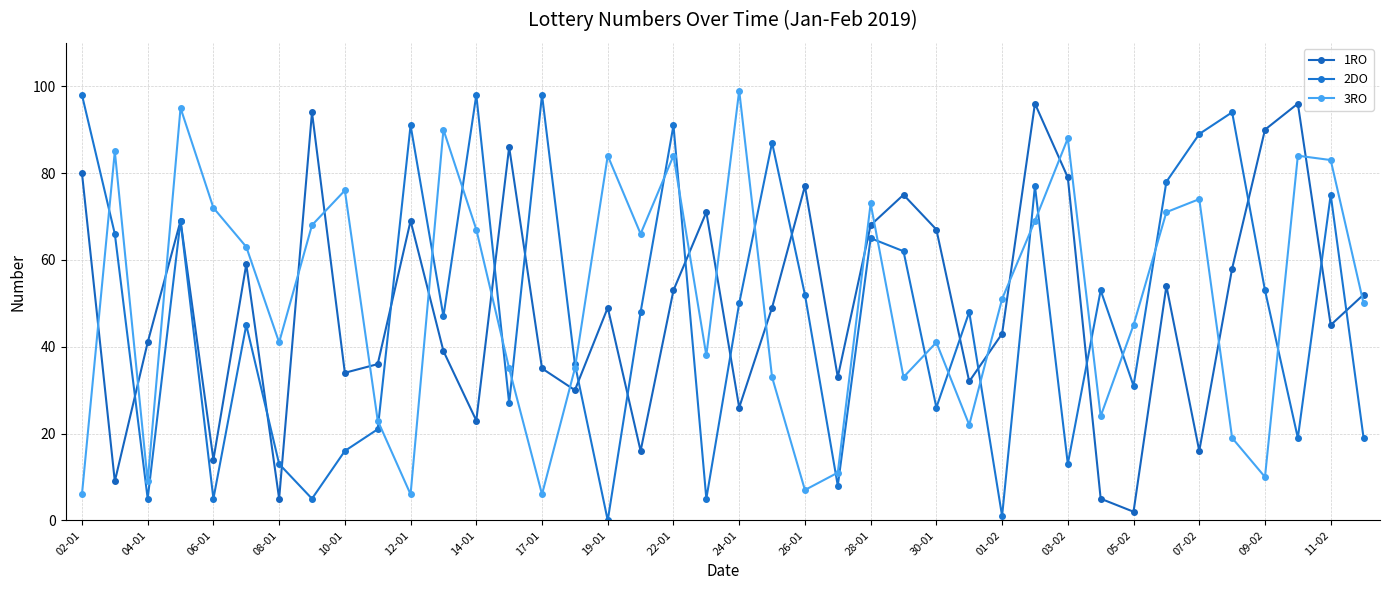

List the series in order of their overall mean, lowest first.

2DO, 1RO, 3RO